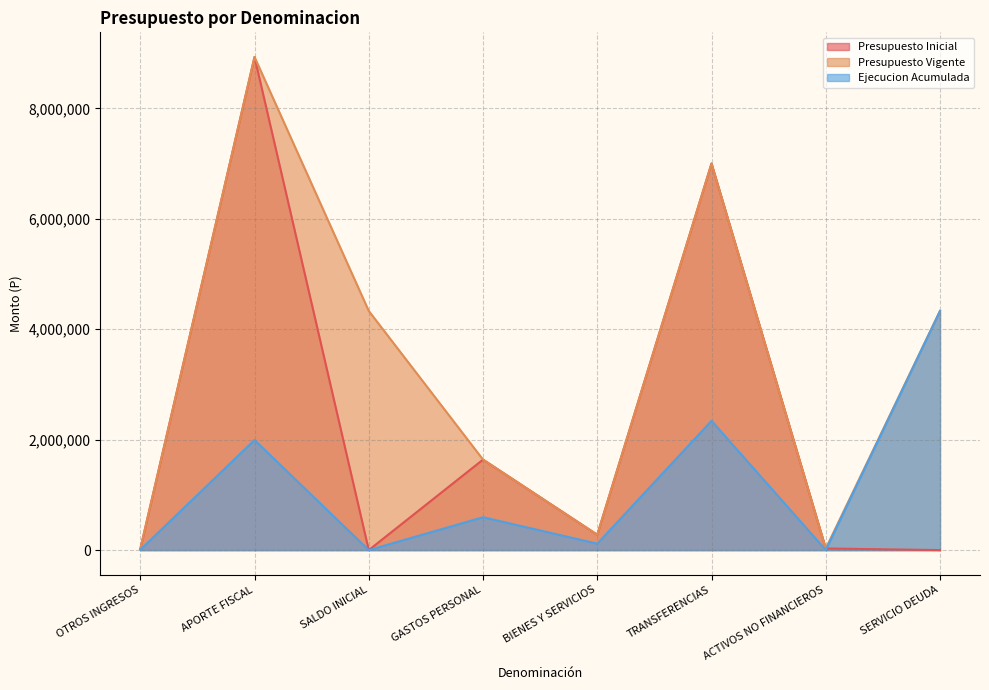

How many data points in Presupuesto Vigente are above 4332165?

2